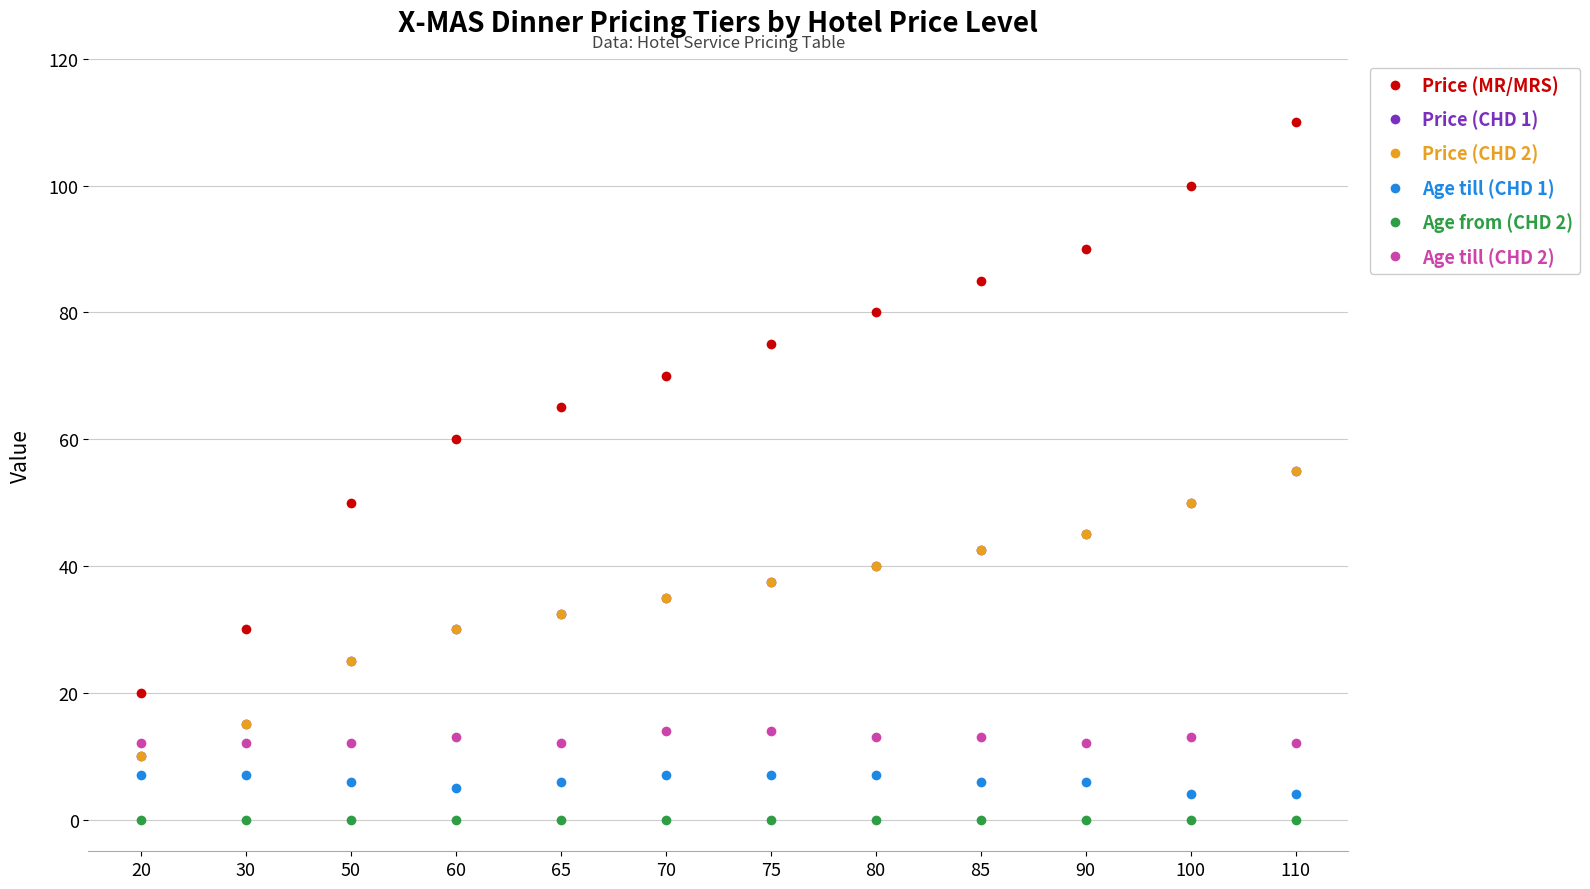

Is this an area chart (filled region under the line)?

No